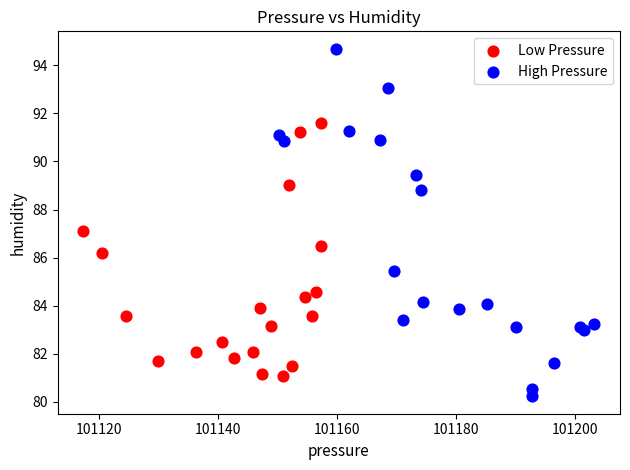

Which series reaches the minimum Y coordinate?

High Pressure